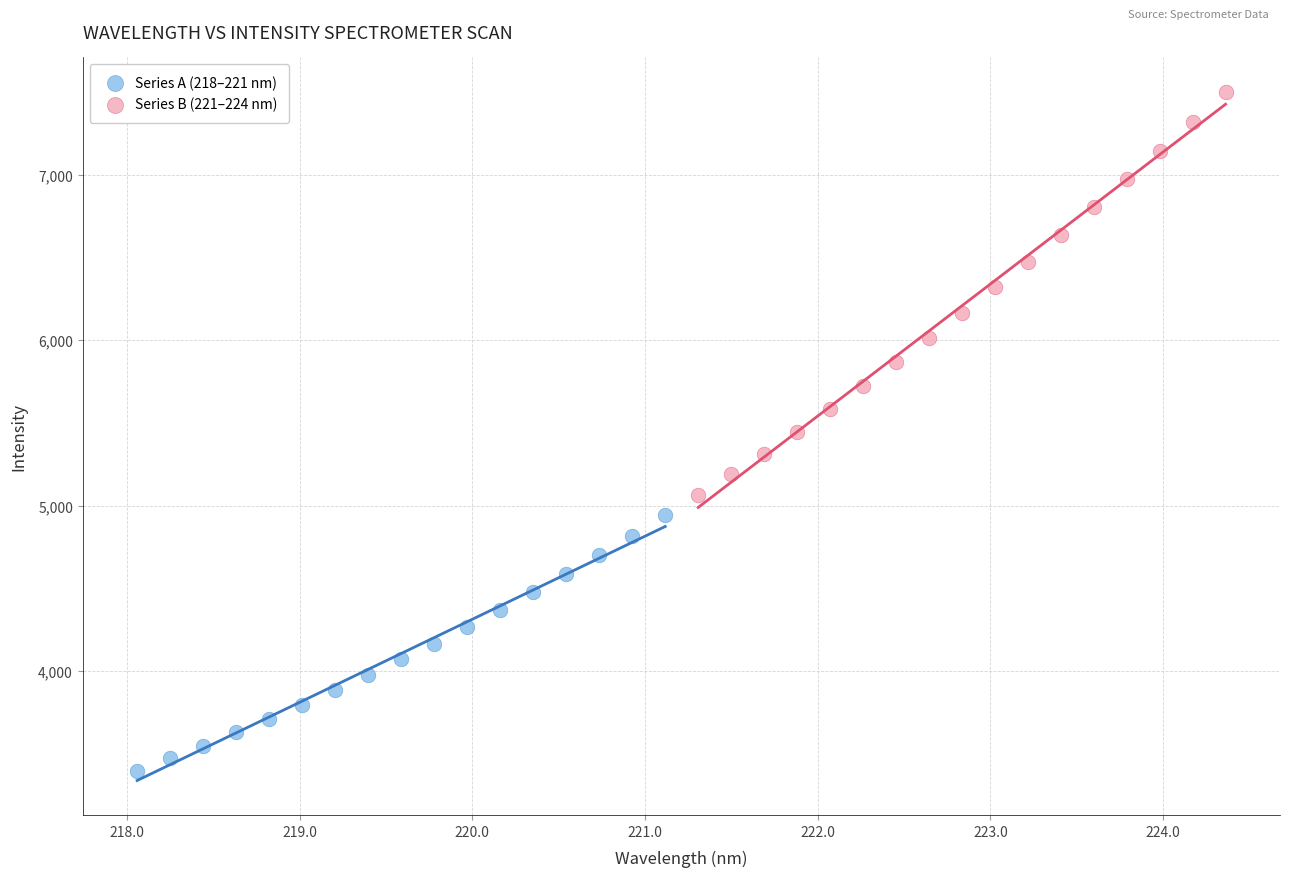

Which series contains the highest Y value?

Series B (221–224 nm)